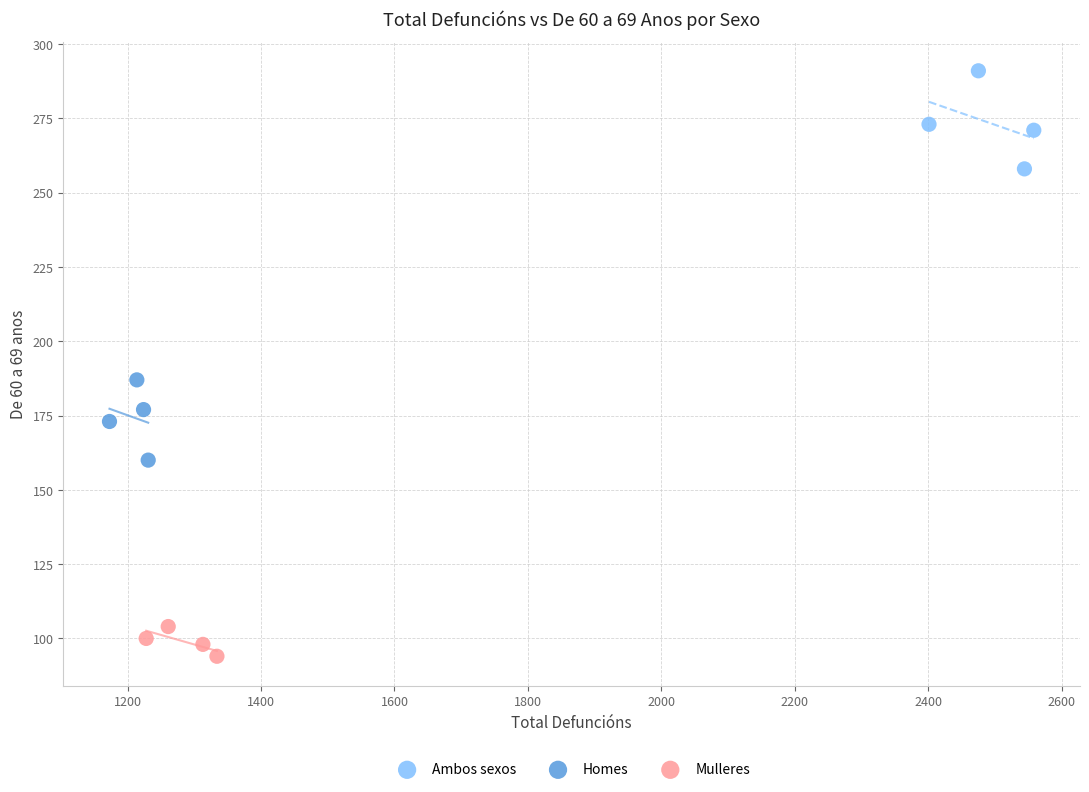

Which series reaches the minimum Y coordinate?

Mulleres